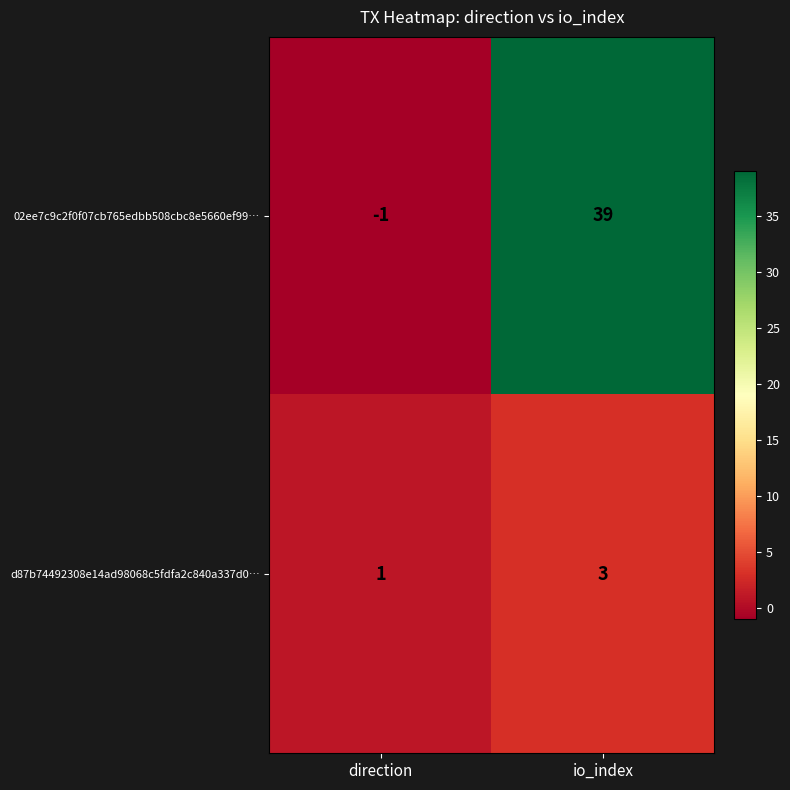

At io_index, list the series in order from smallest to largest.

d87b74492308e14ad98068c5fdfa2c840a337d0…, 02ee7c9c2f0f07cb765edbb508cbc8e5660ef99…